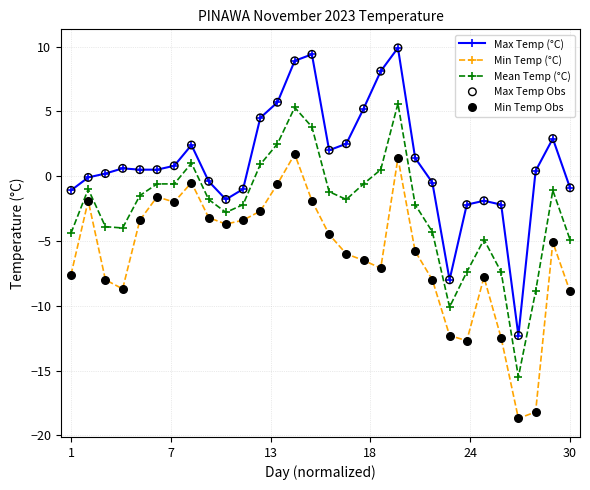

Which series has the largest total across all categories?

Max Temp (°C)